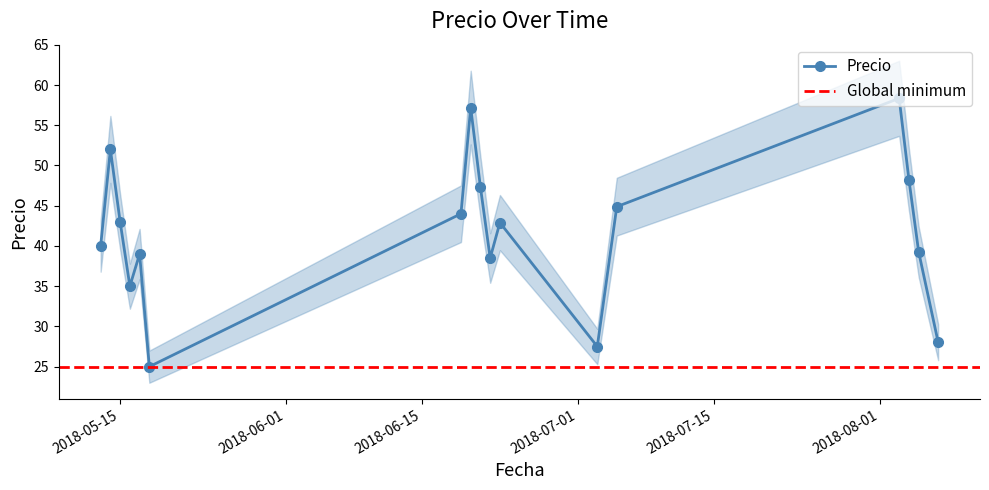

What is the sum of all values?

710.2